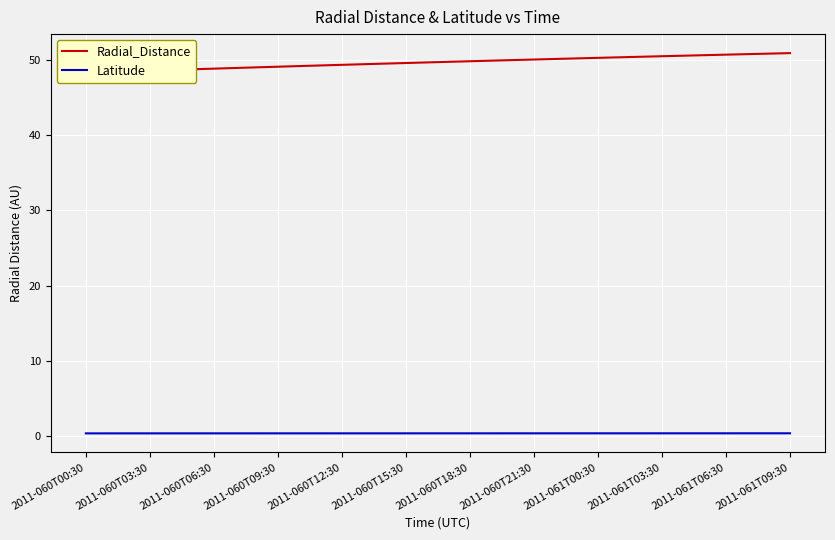

What is the difference between the maximum and minimum values in the Radial_Distance series?

2.6